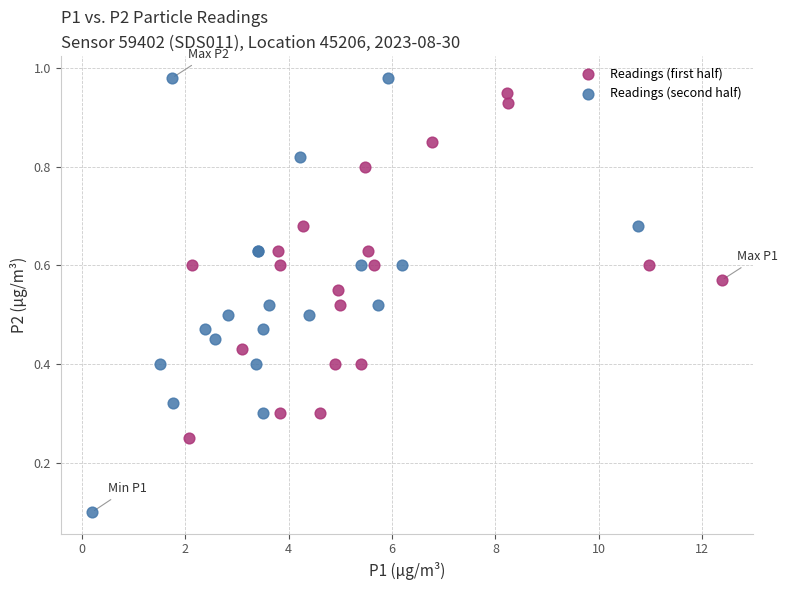

Which series reaches the maximum Y coordinate?

Readings (second half)